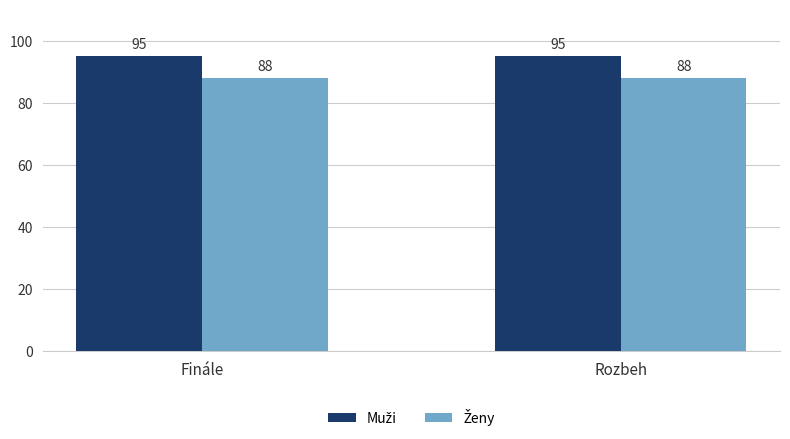

What is the maximum value shown in the chart?

95